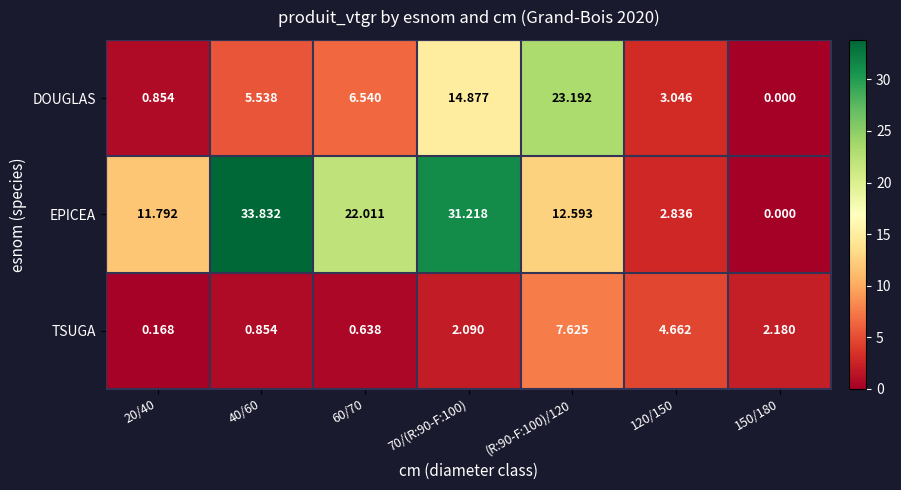

Rank the series by their maximum value, from highest to lowest.

EPICEA, DOUGLAS, TSUGA